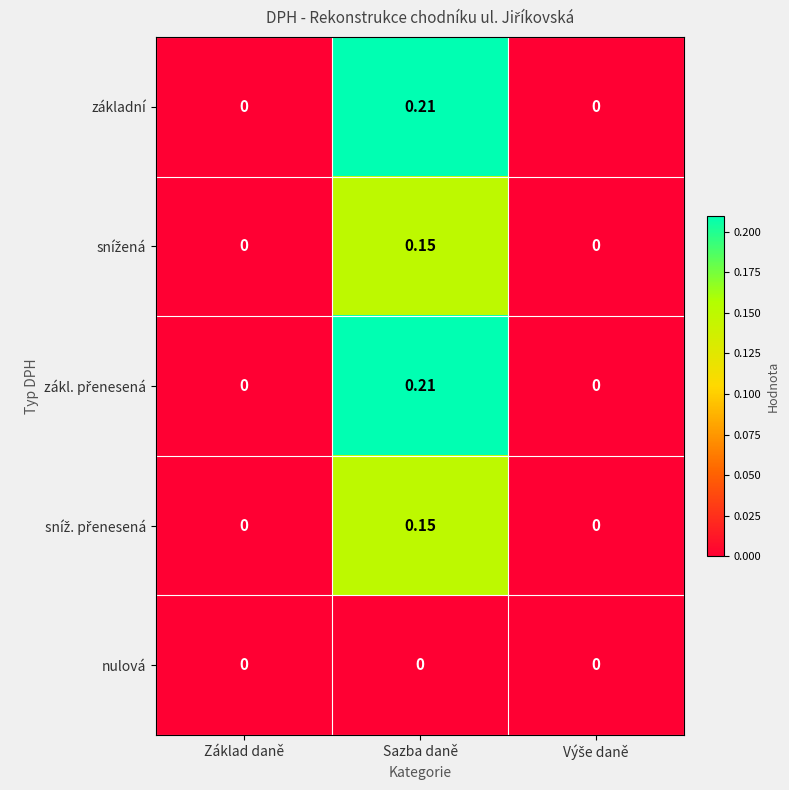

At which category is the sum across all series the highest?

Sazba daně